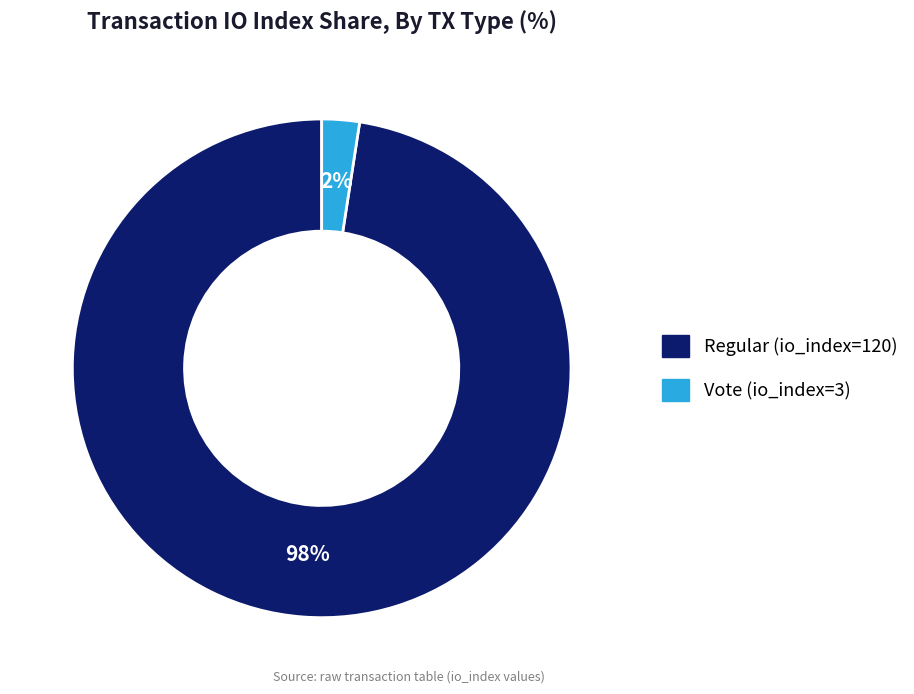

Rank the categories by value from highest to lowest.

Regular (io_index=120), Vote (io_index=3)